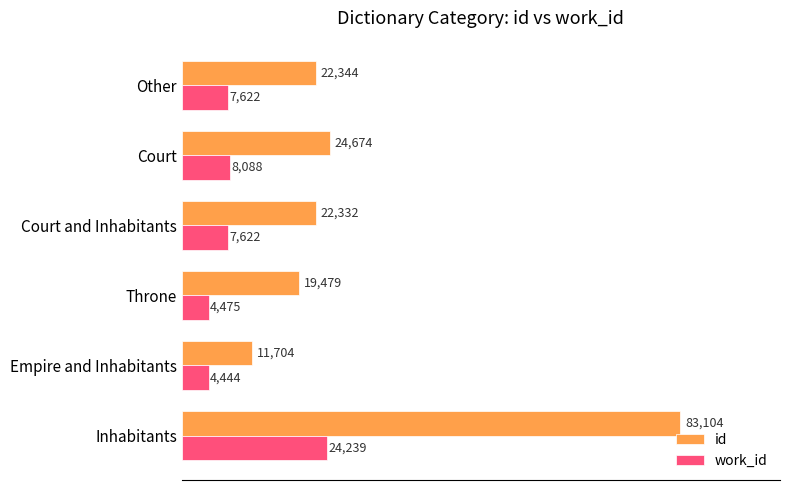

At Empire and Inhabitants, list the series in order from largest to smallest.

id, work_id